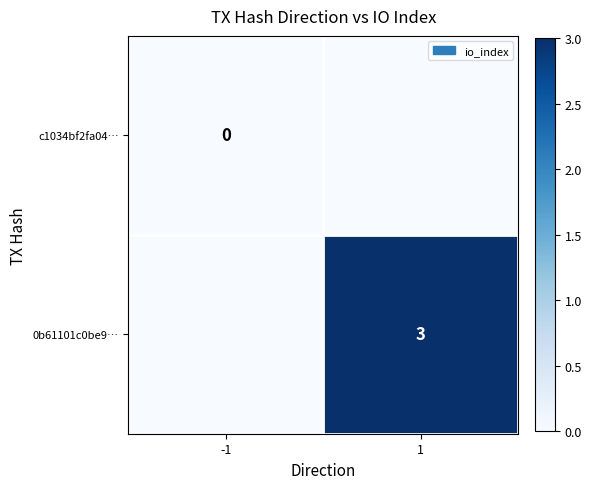

The 0b61101c0be9… series shows 3 at 1. True or false?

True